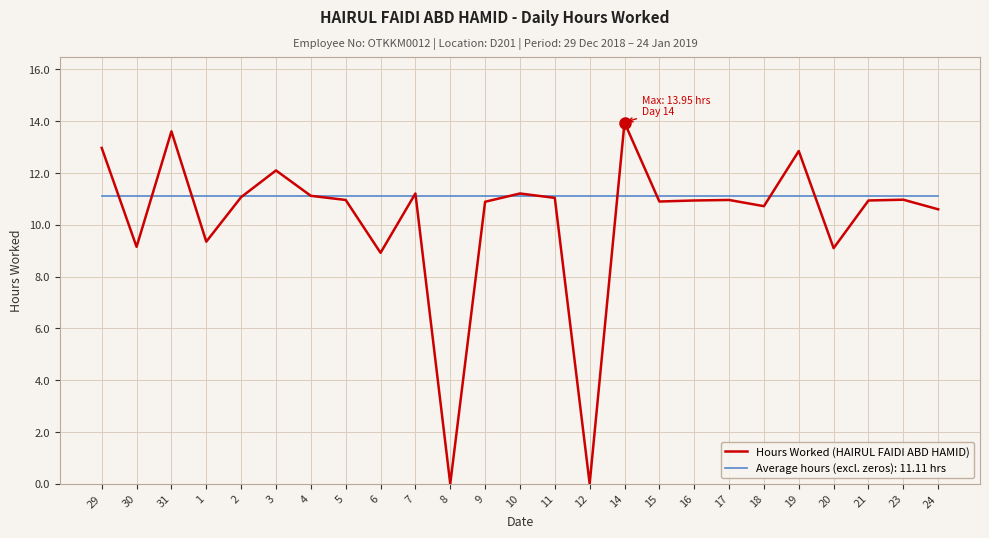

At which label does Hours Worked (HAIRUL FAIDI ABD HAMID) first exceed 10?

29